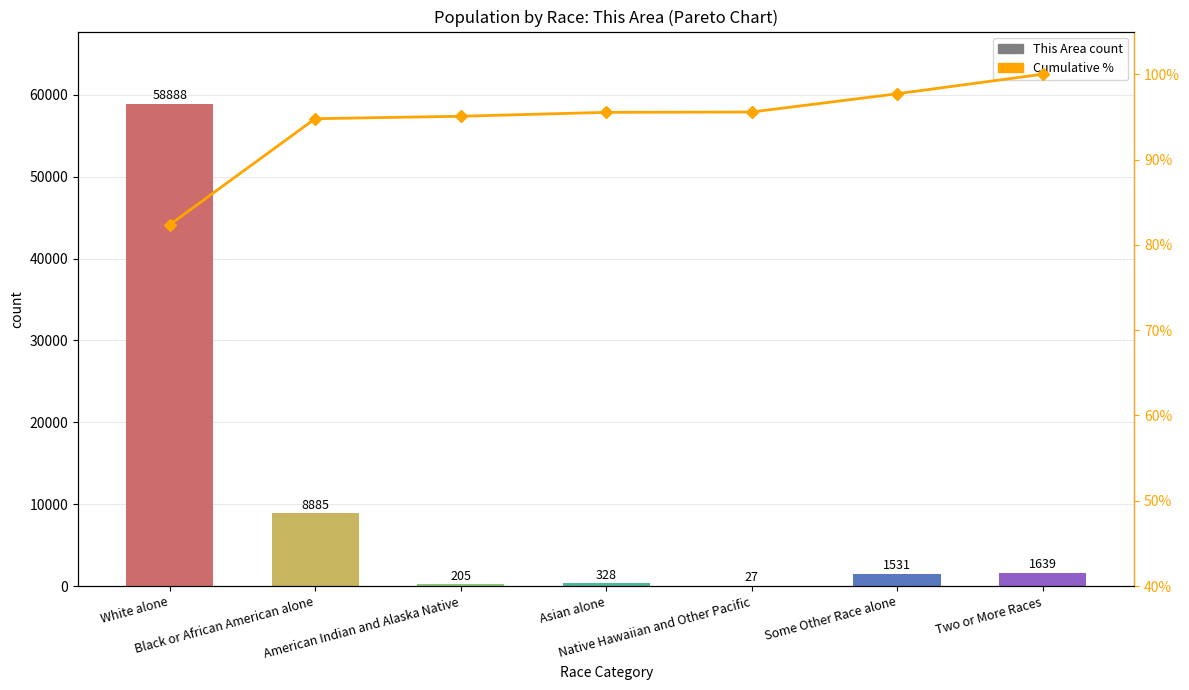

Is it true that Cumulative % equals 97.7 at Some Other Race alone?

True